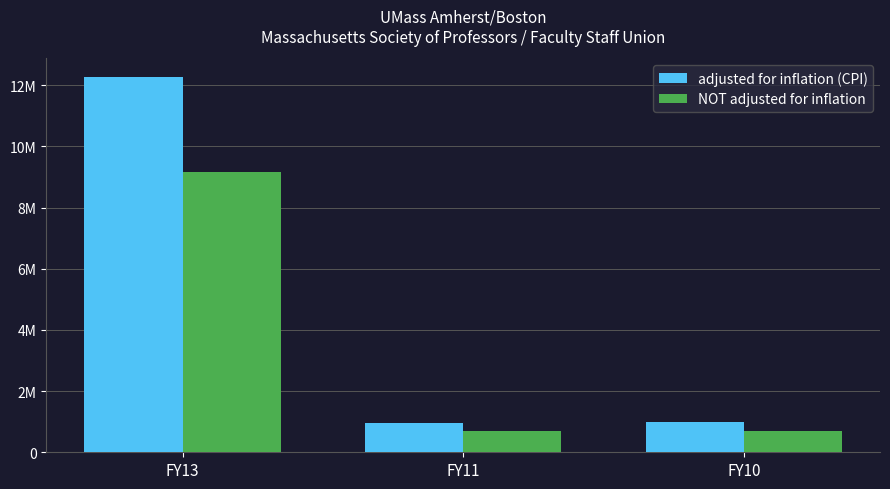

What are all the series names shown in the legend?

adjusted for inflation (CPI), NOT adjusted for inflation